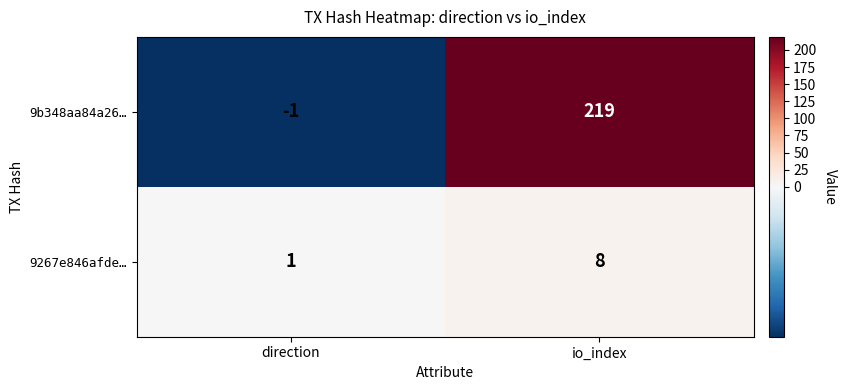

At which label is 9267e846afde… closest to 4?

direction